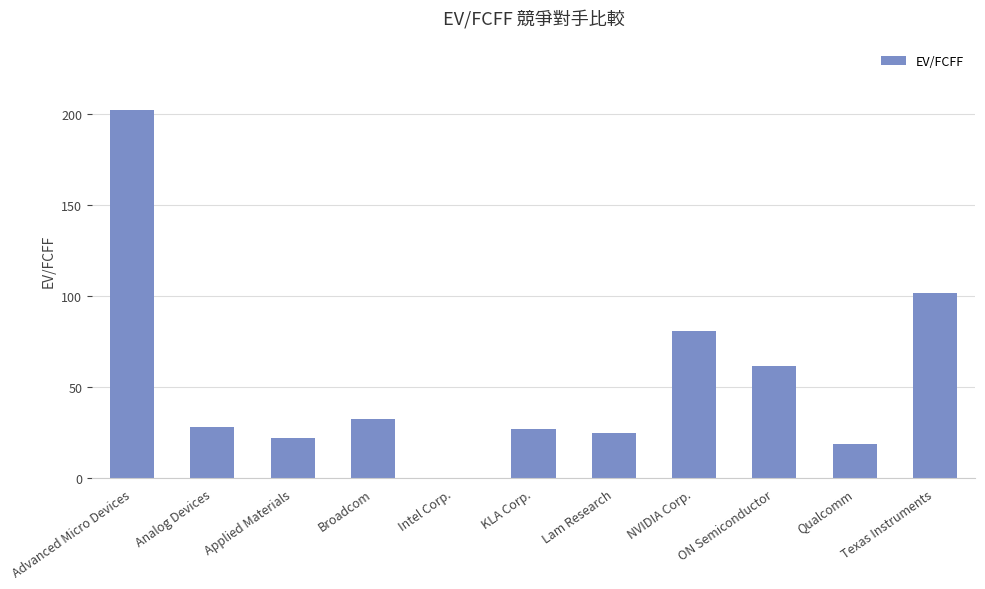

What is the sum of the values at Intel Corp. and Applied Materials?

22.0